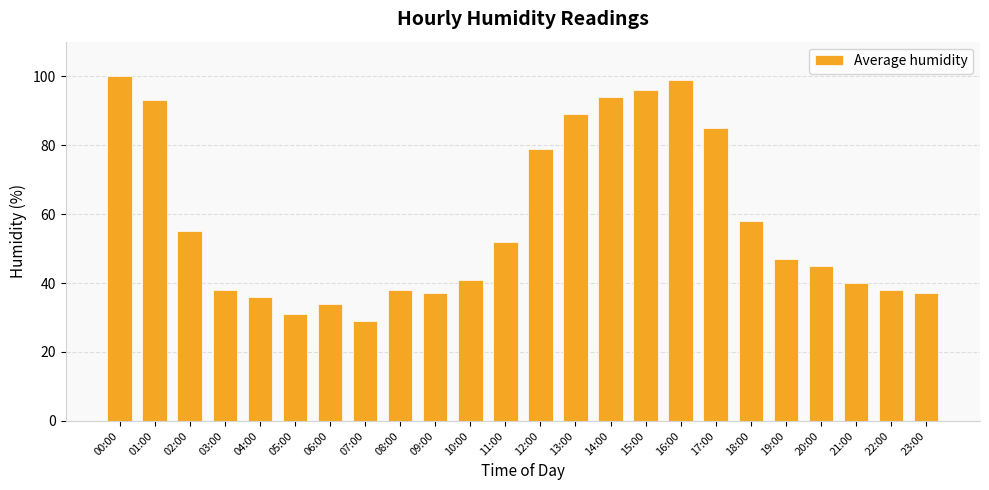

Reading left to right, list all the values displayed in this chart.

00:00=100	01:00=93	02:00=55	03:00=38	04:00=36	05:00=31	06:00=34	07:00=29	08:00=38	09:00=37	10:00=41	11:00=52	12:00=79	13:00=89	14:00=94	15:00=96	16:00=99	17:00=85	18:00=58	19:00=47	20:00=45	21:00=40	22:00=38	23:00=37